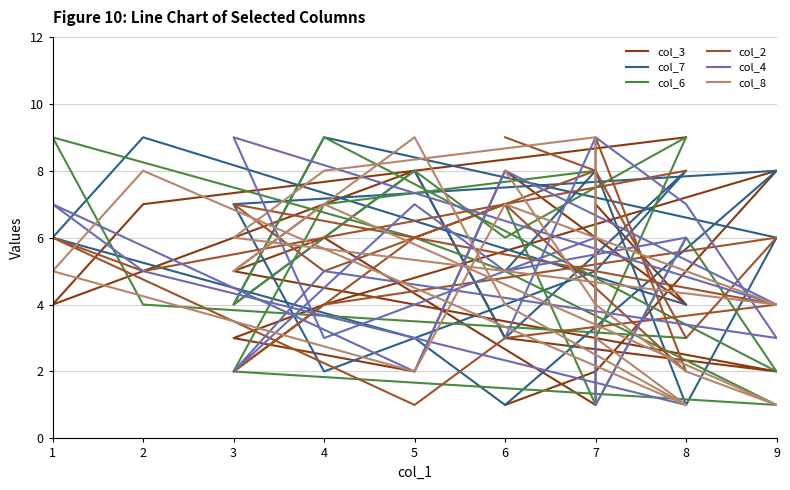

Where does the col_4 series first go above 5?

7